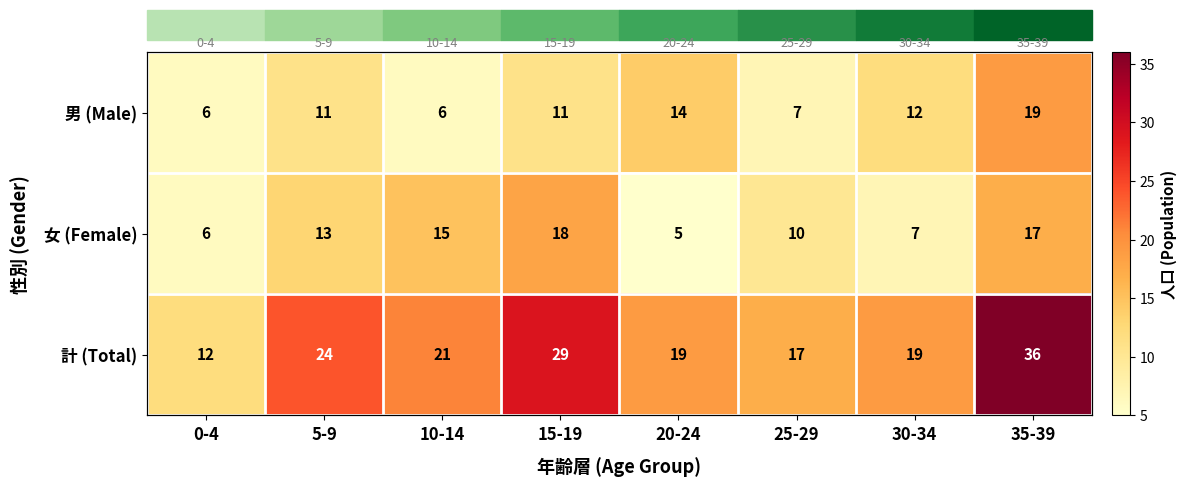

What is the average value of the 計 (Total) series?

22